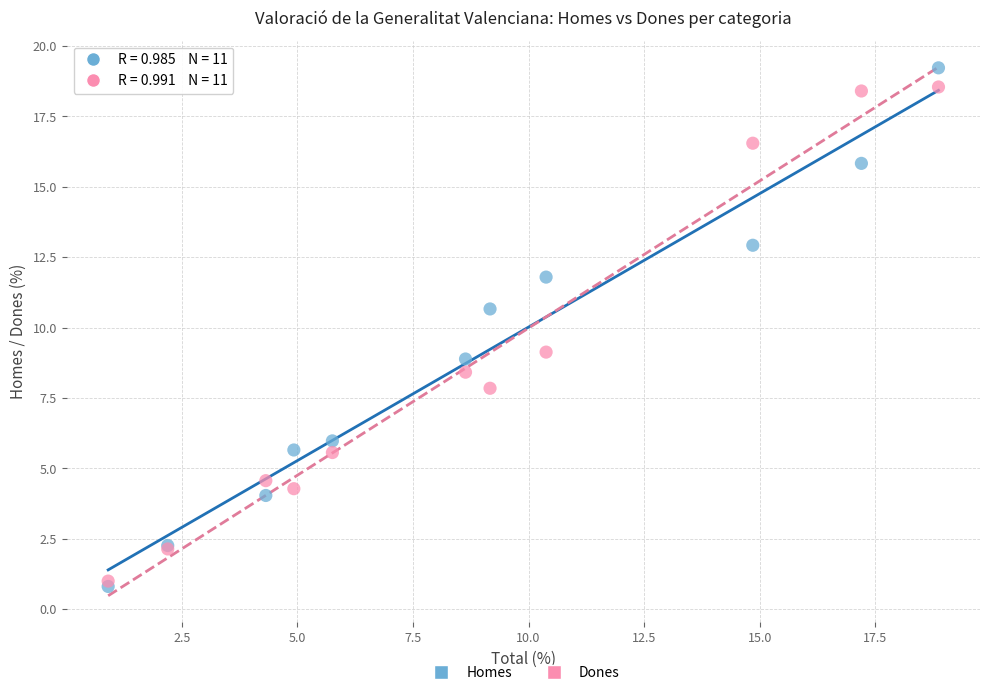

What are all the series names shown in the legend?

Homes, Dones